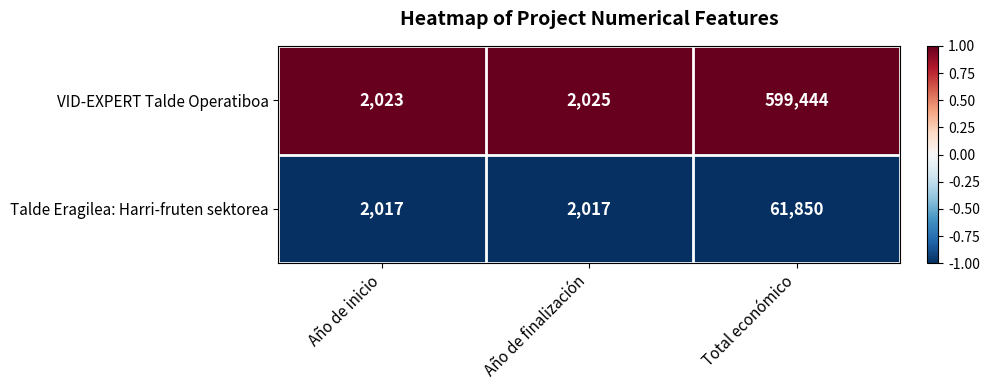

Which category has the lowest value in the VID-EXPERT Talde Operatiboa series?

Año de inicio